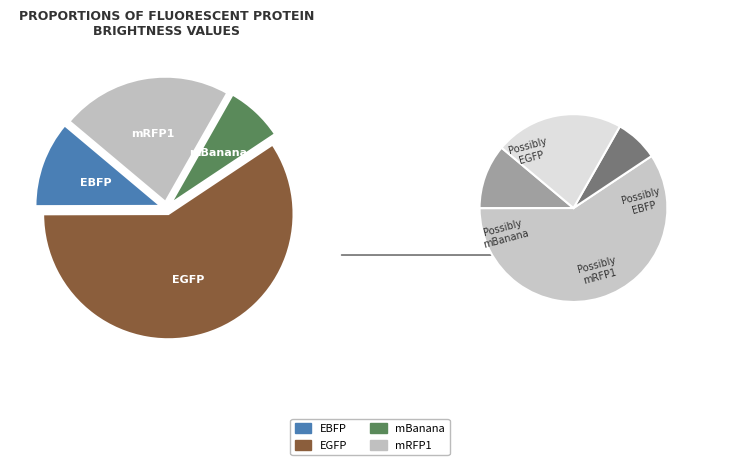

To the nearest percent, what is the average slice percentage?

25%